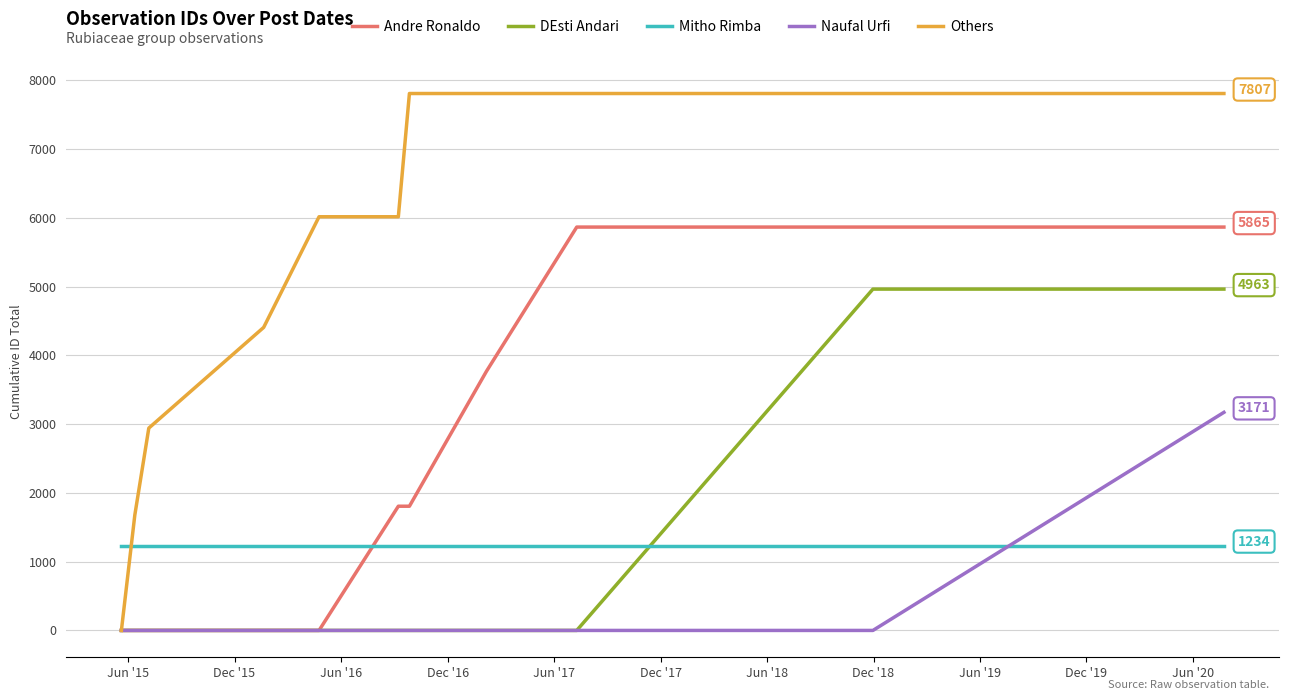

How many lines are shown in the chart?

5